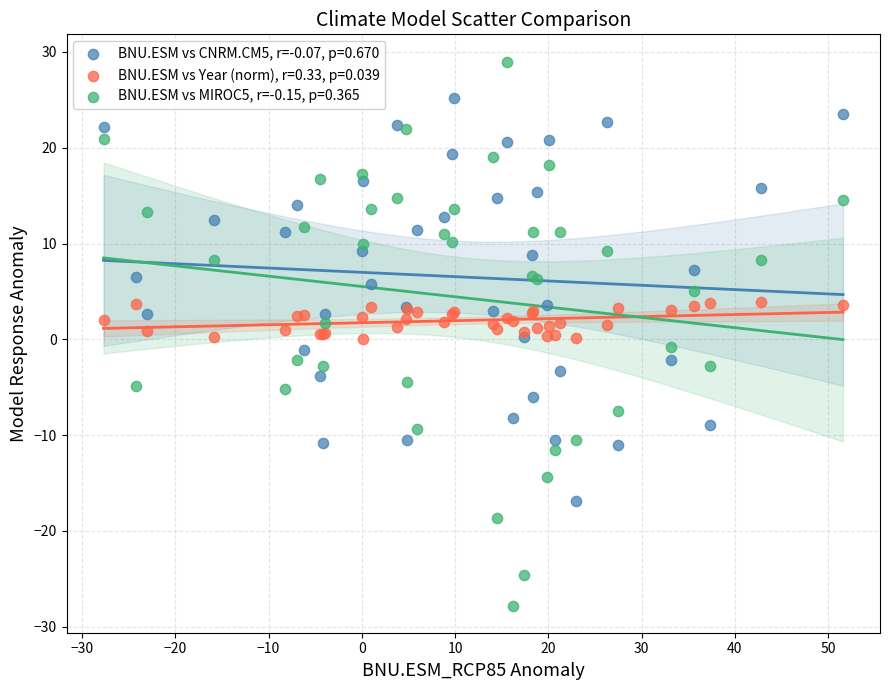

Which series has the widest spread of Y values?

BNU.ESM vs MIROC5, r=-0.15, p=0.365